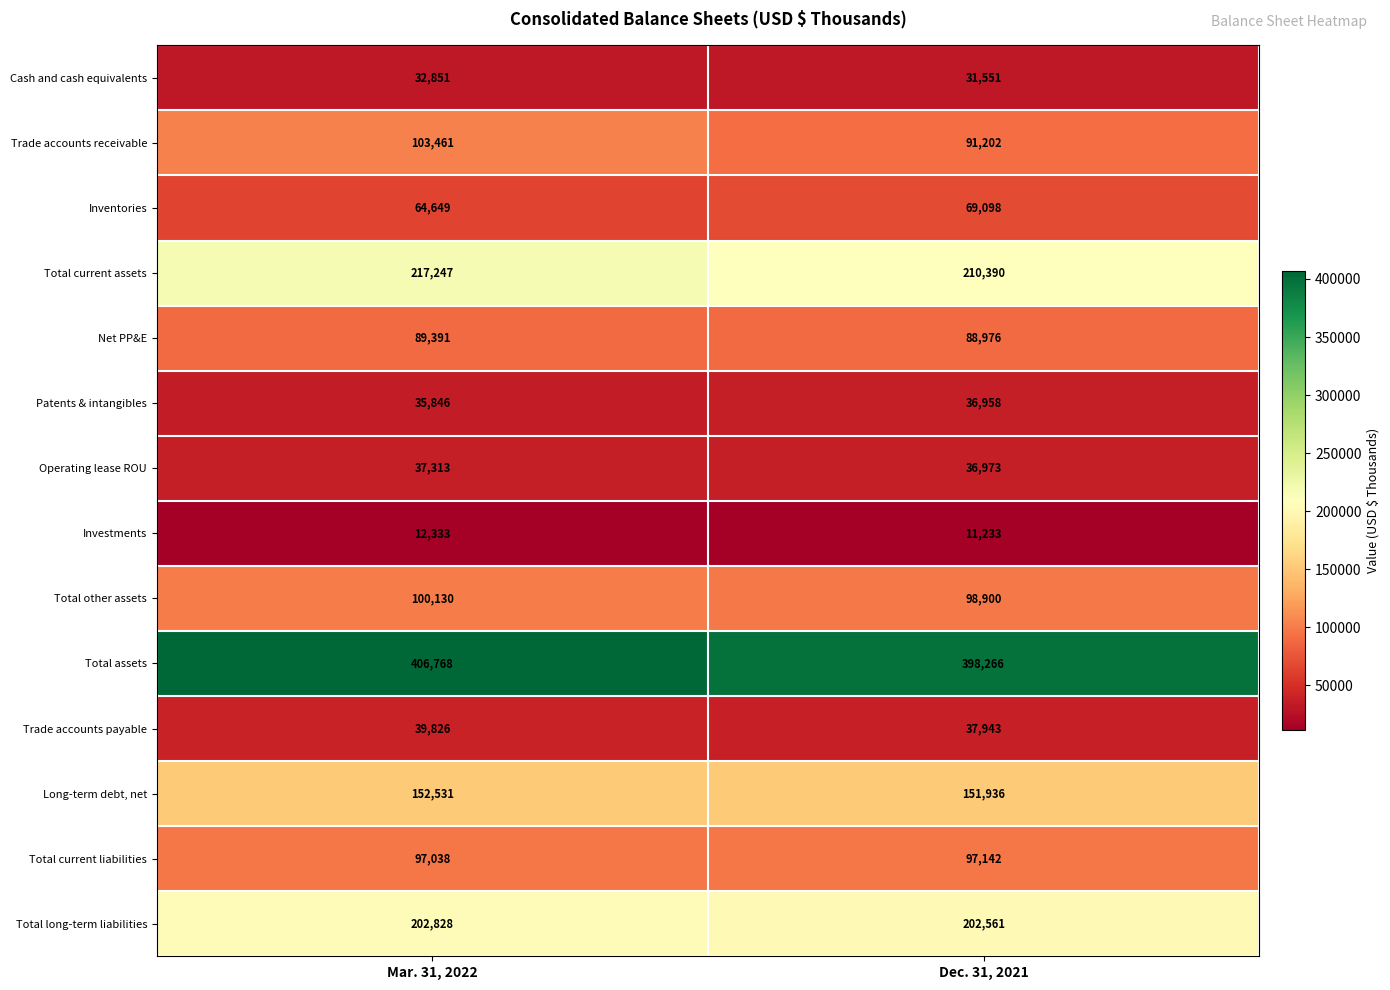

Rank the categories by Trade accounts receivable value from highest to lowest.

Mar. 31, 2022, Dec. 31, 2021